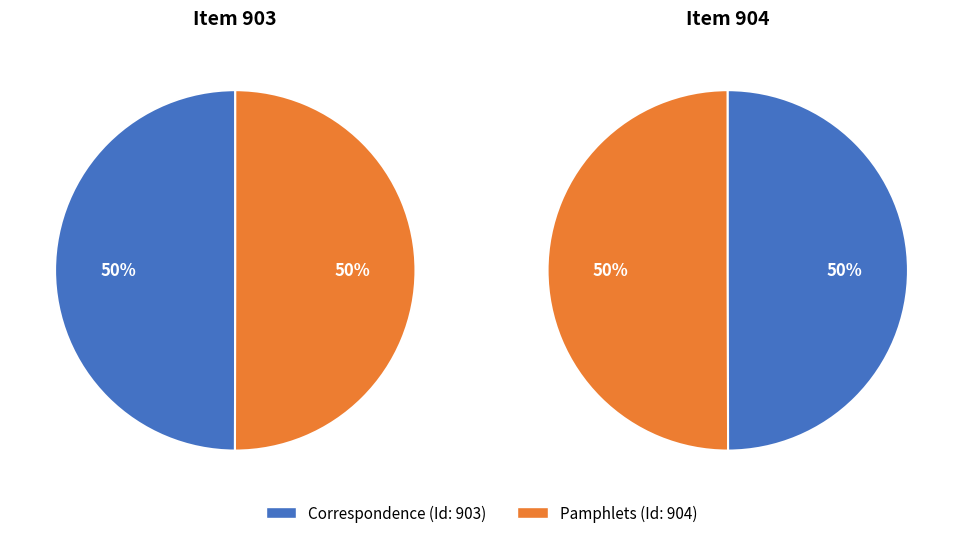

How much of the chart is everything except Pamphlets?

50.0%